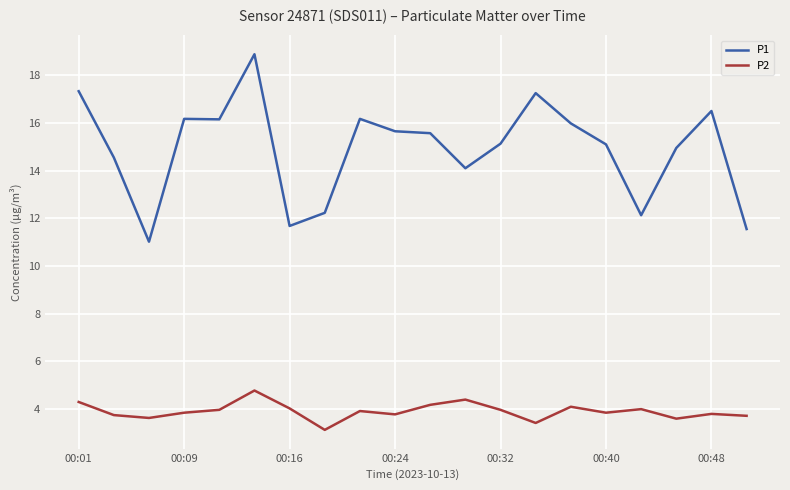

Which series has the largest range (max minus min)?

P1